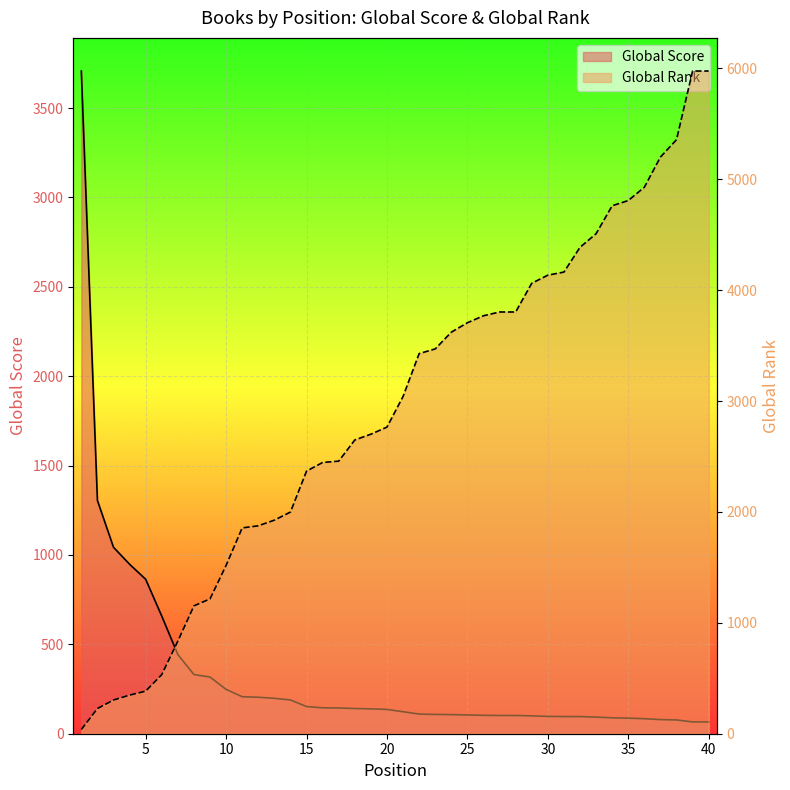

True or false: Global Score has a value of 196 at 22.

False